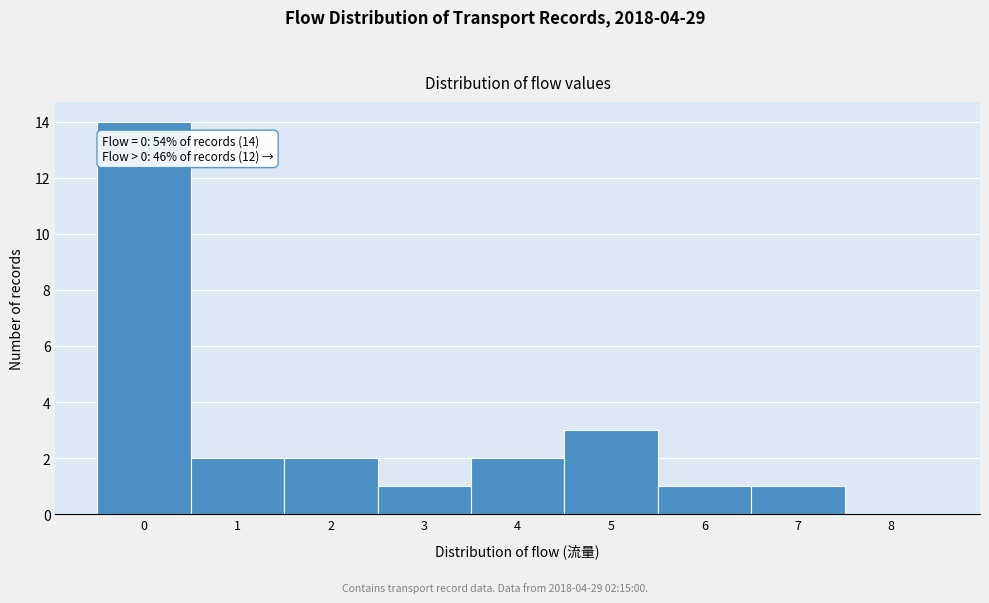

Reading left to right, transcribe all the data shown in this chart.

0=14	1=2	2=2	3=1	4=2	5=3	6=1	7=1	8=0